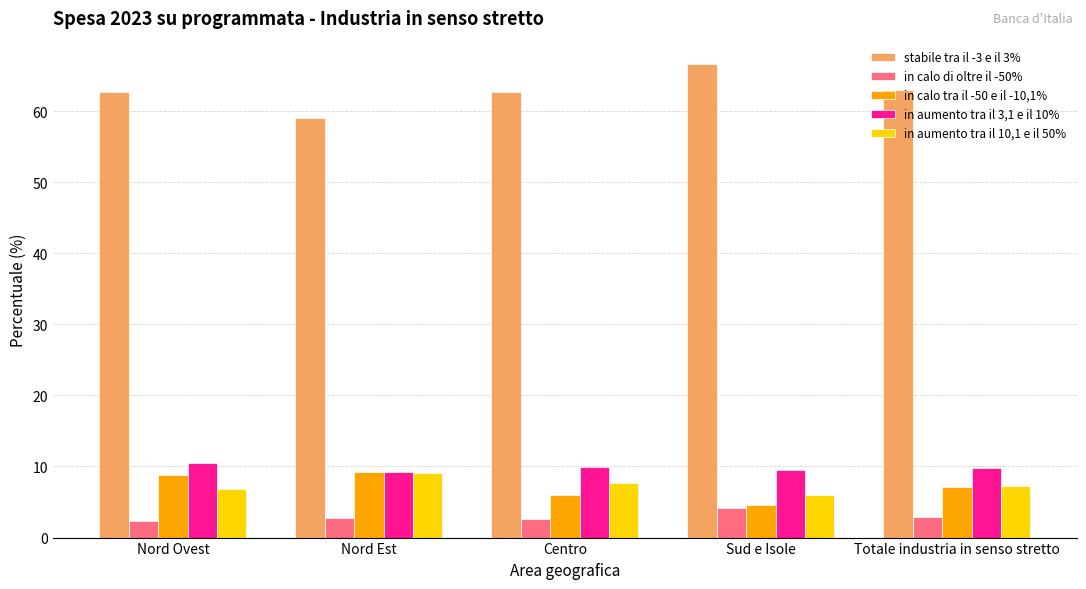

How many series are shown in this chart?

5